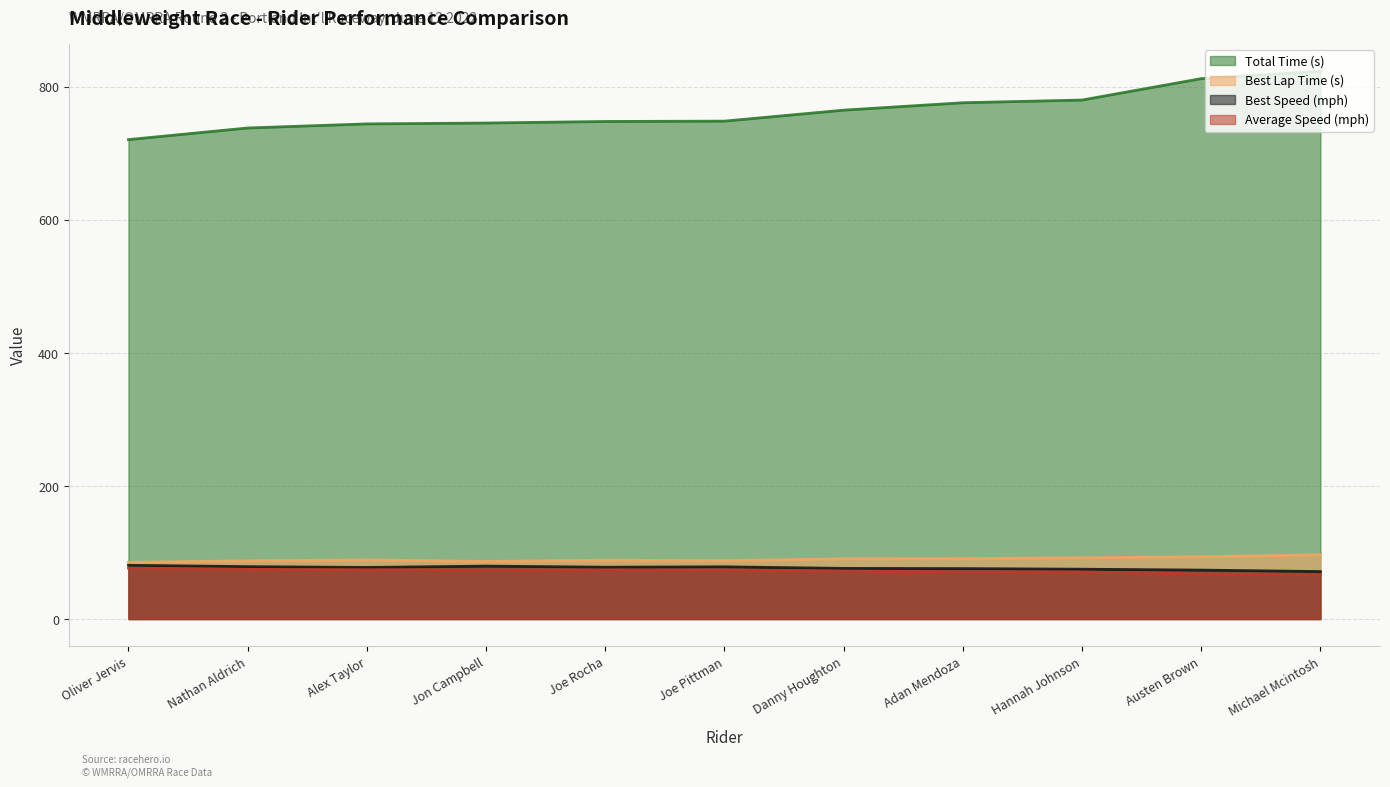

Which series has the widest spread of values?

Total Time (s)